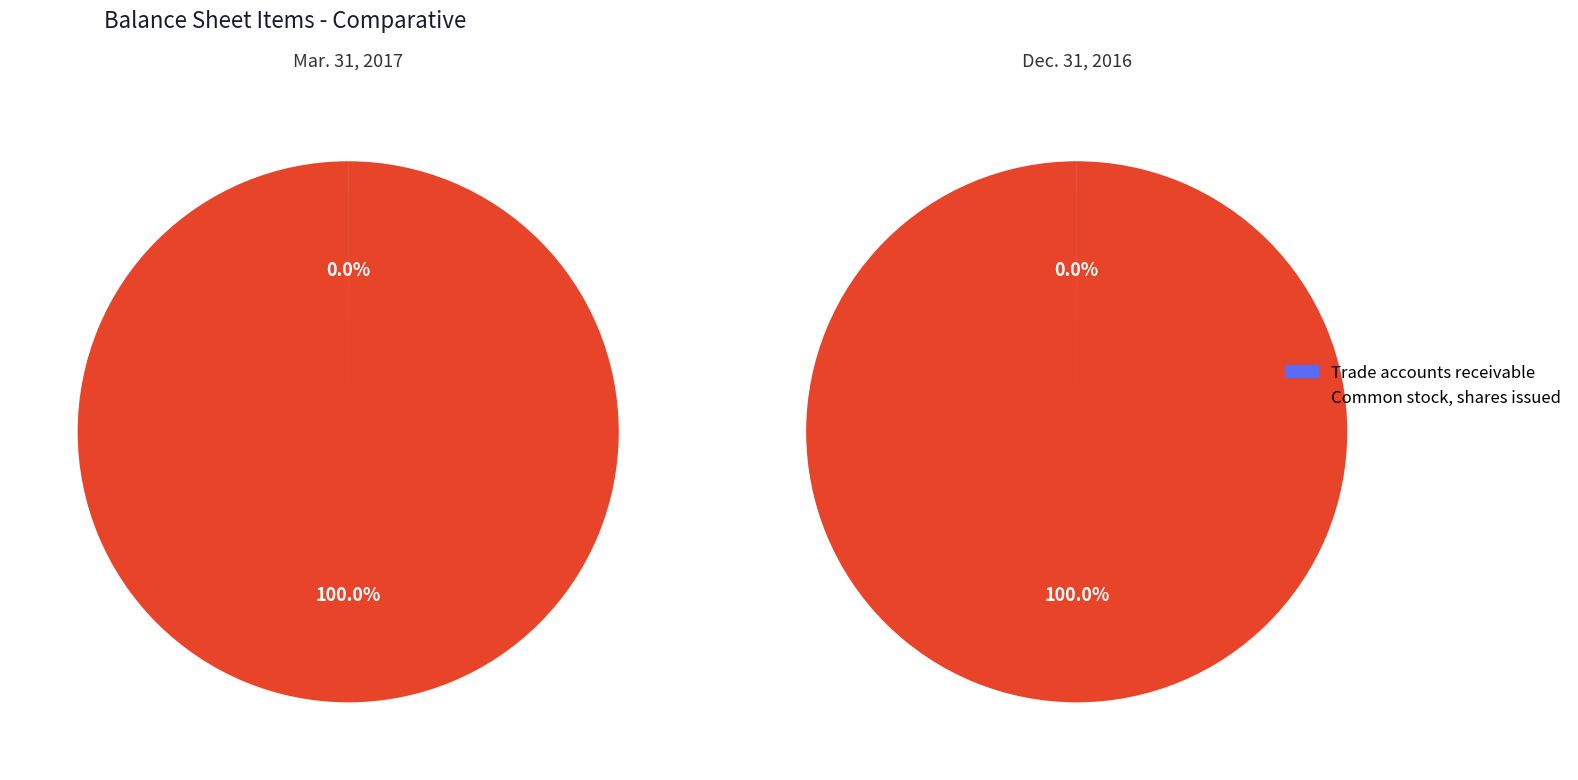

What is the difference between the highest and lowest values at Trade accounts receivable?

45